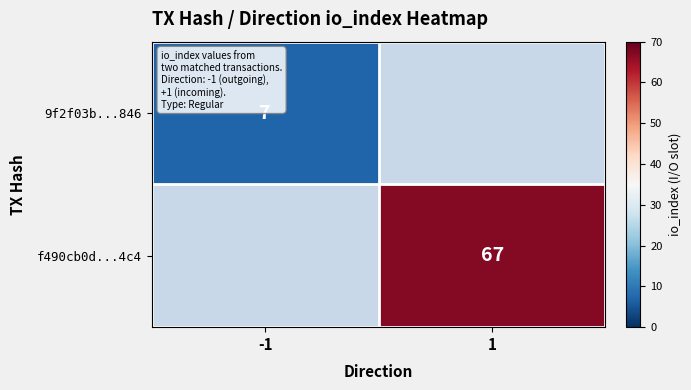

Is it true that f490cb0d...4c4 equals 107 at 1?

False